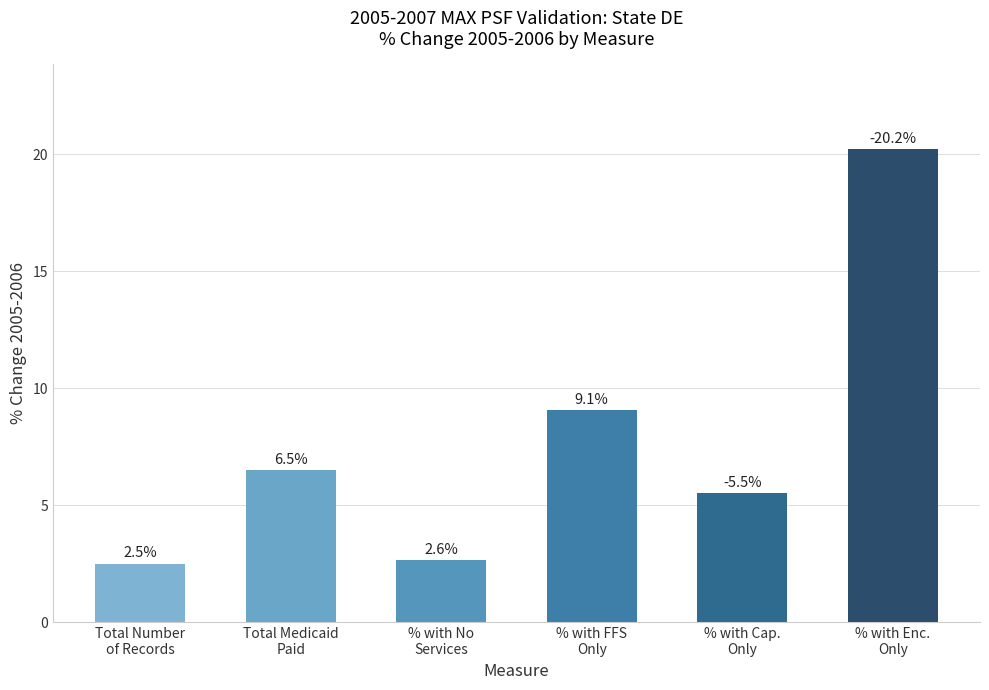

How many distinct data groups are displayed?

1